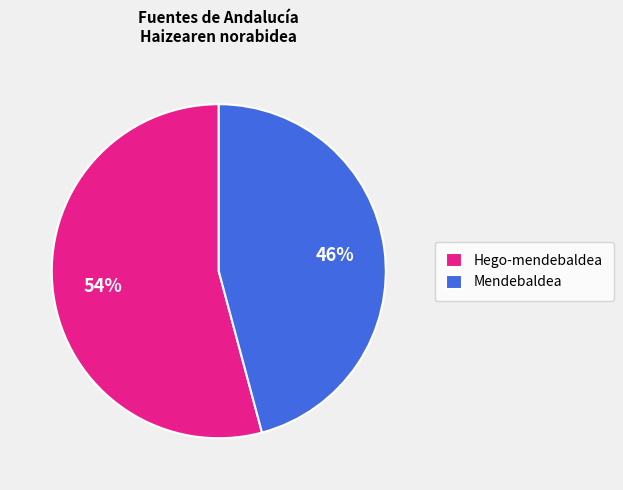

To the nearest percent, what is the difference between the Hego-mendebaldea and Mendebaldea slice percentages?

8%